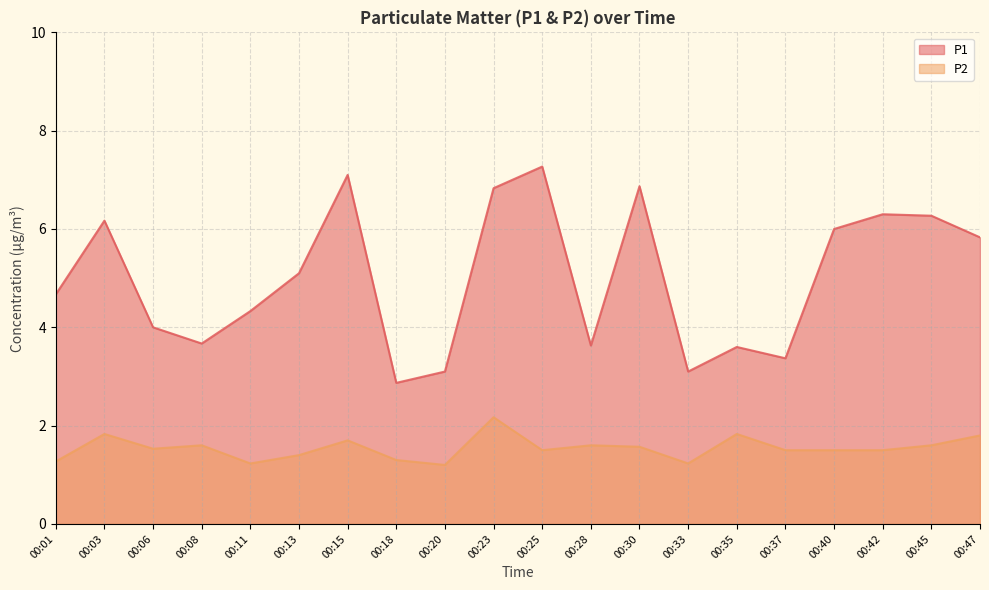

Reading left to right, extract all data points from this chart.

P1: 4.7	6.2	4.0	3.7	4.3	5.1	7.1	2.9	3.1	6.8	7.3	3.6	6.9	3.1	3.6	3.4	6.0	6.3	6.3	5.8
P2: 1.3	1.8	1.5	1.6	1.2	1.4	1.7	1.3	1.2	2.2	1.5	1.6	1.6	1.2	1.8	1.5	1.5	1.5	1.6	1.8